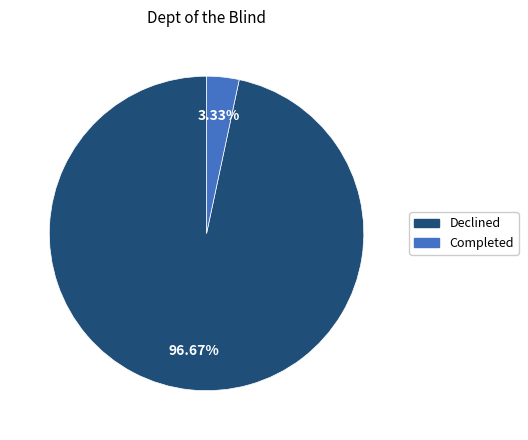

Which category has the biggest portion of the pie?

Declined